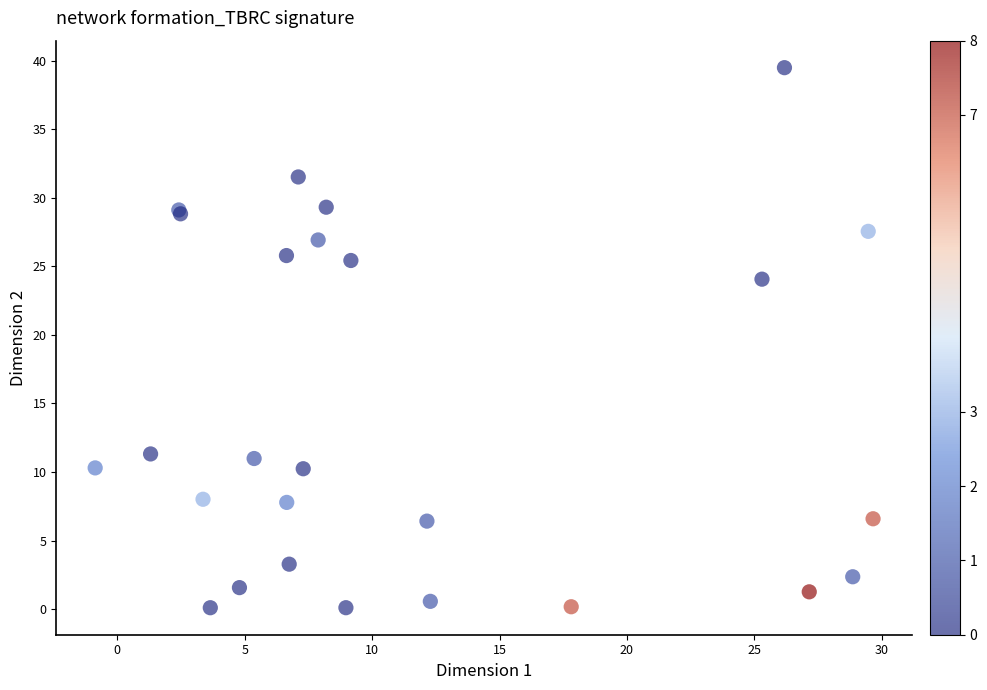

What Y value in the scatter plot is closest to 19?

24.1